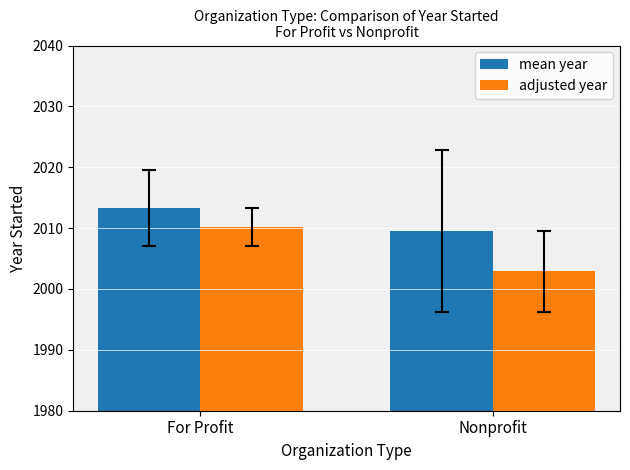

What is the highest value of the mean year series?

2013.3